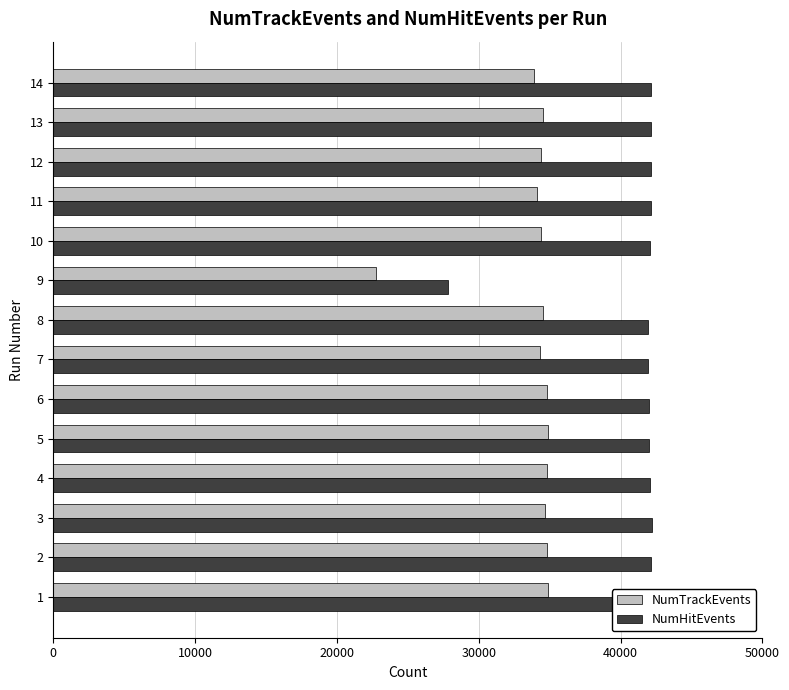

Which series has the largest total across all categories?

NumHitEvents